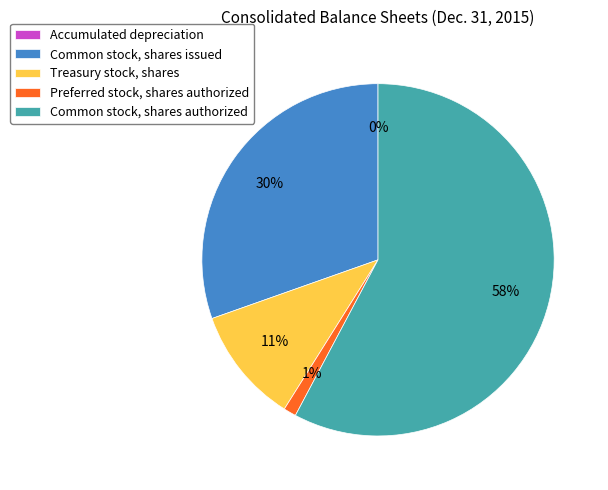

To the nearest percent, what portion does Preferred stock, shares authorized represent?

1%